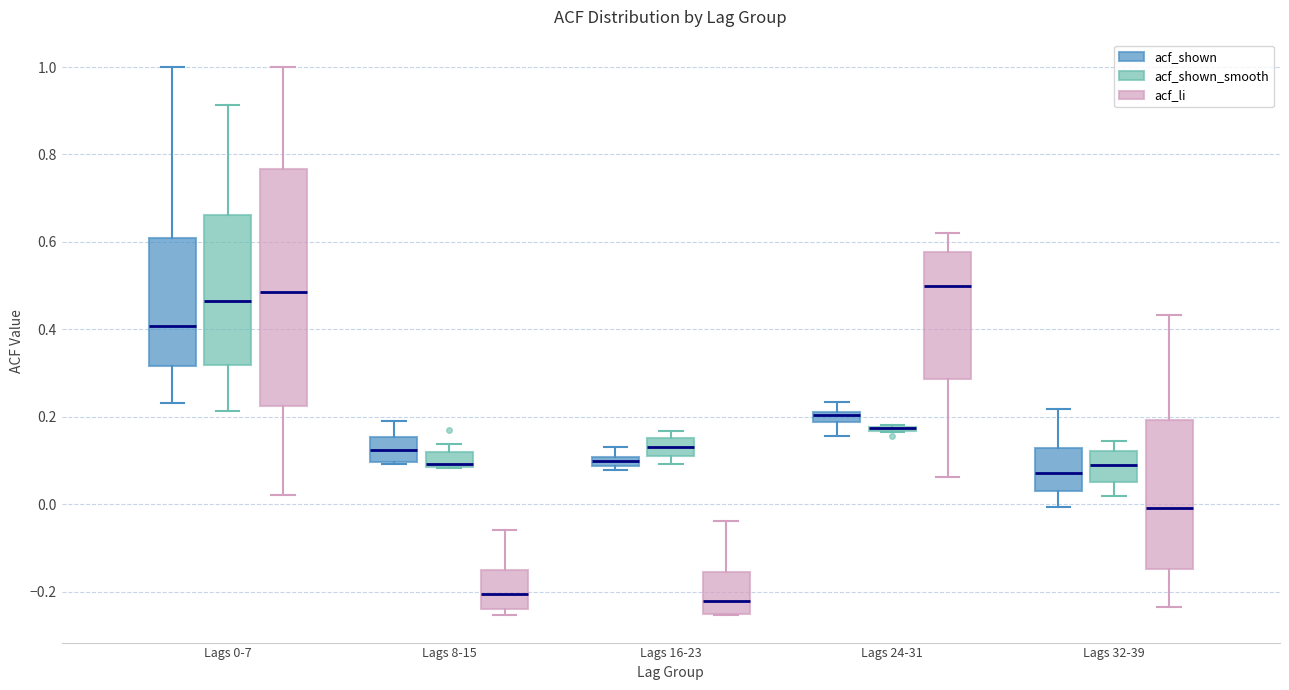

Comparing the boxes themselves (not the whiskers), which one is the tallest?

Lags 0-7 (acf_li)